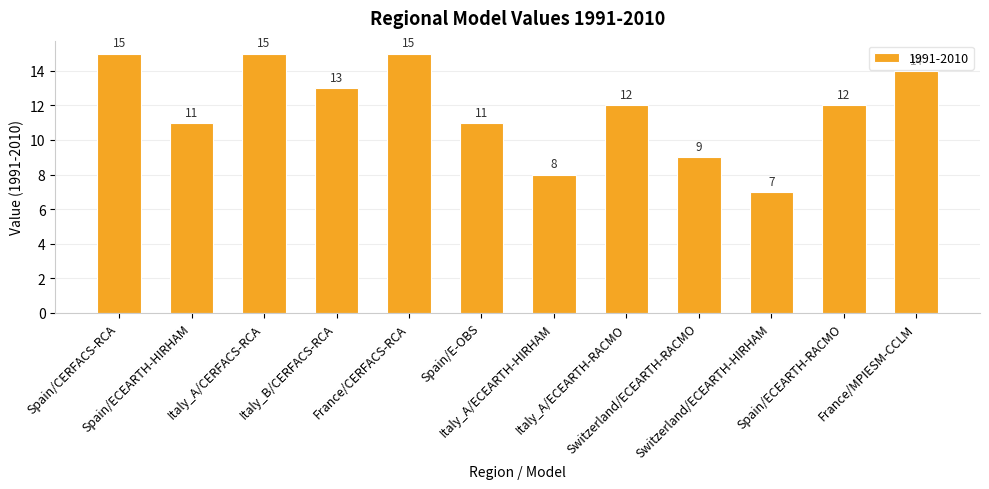

What is the difference between the values at Italy_B/CERFACS-RCA and Switzerland/ECEARTH-RACMO?

4